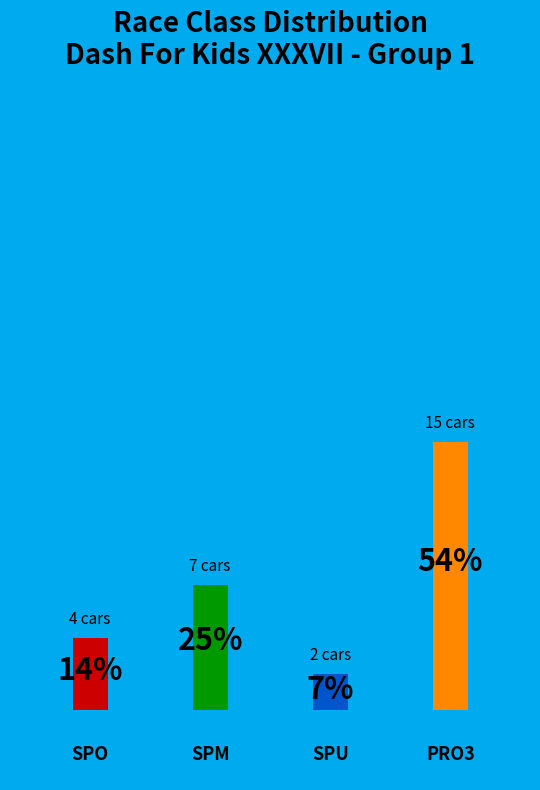

To the nearest percent, what is the average slice percentage?

25%